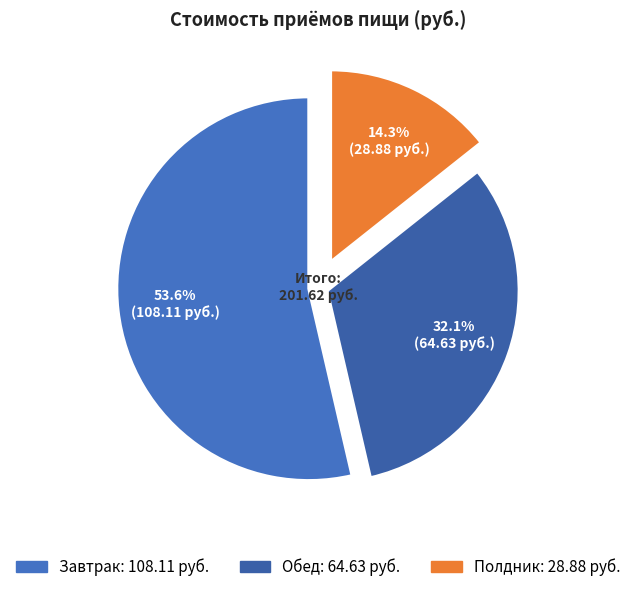

Is Полдник the majority of the pie?

No